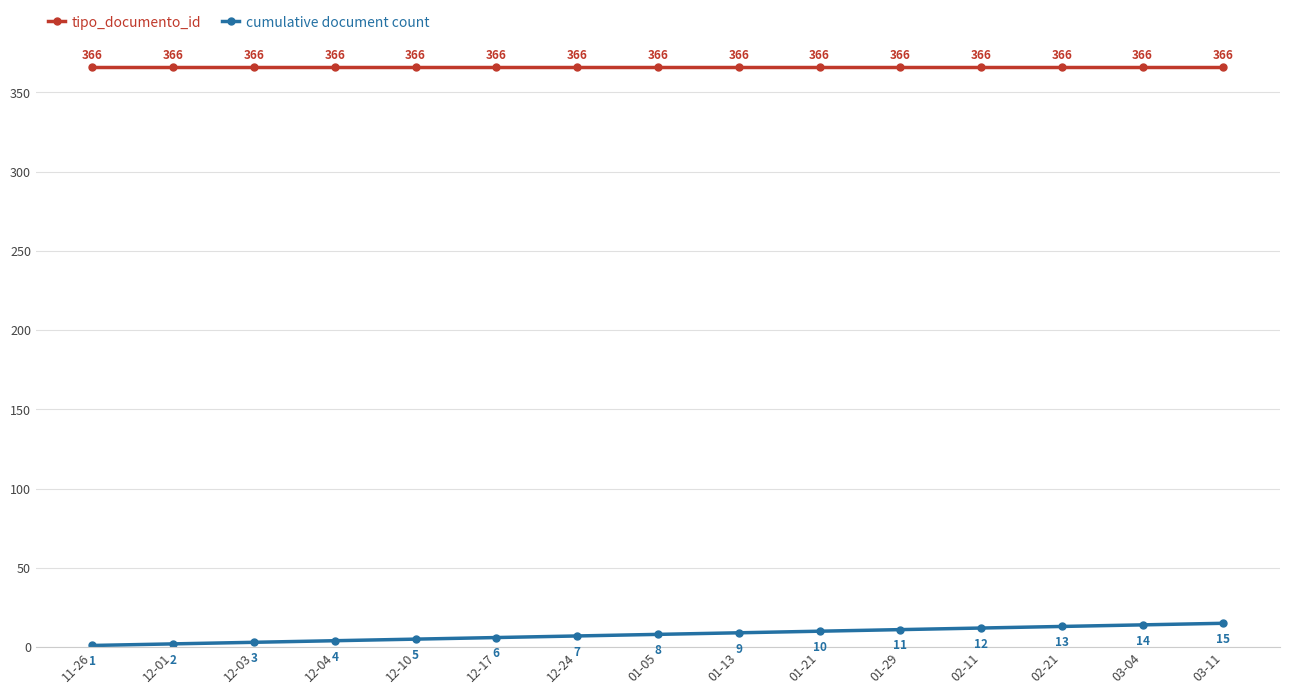

How many distinct data groups are displayed?

2